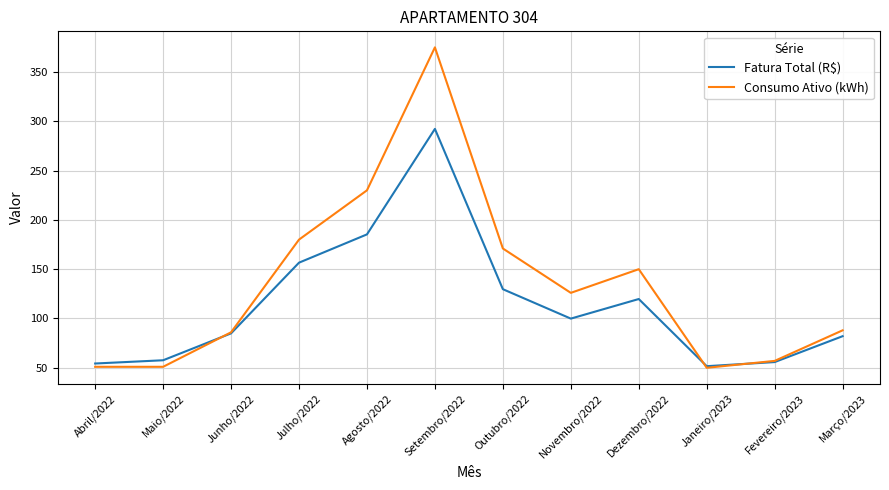

What is the approximate value of Fatura Total (R$) at Setembro/2022?

292.3